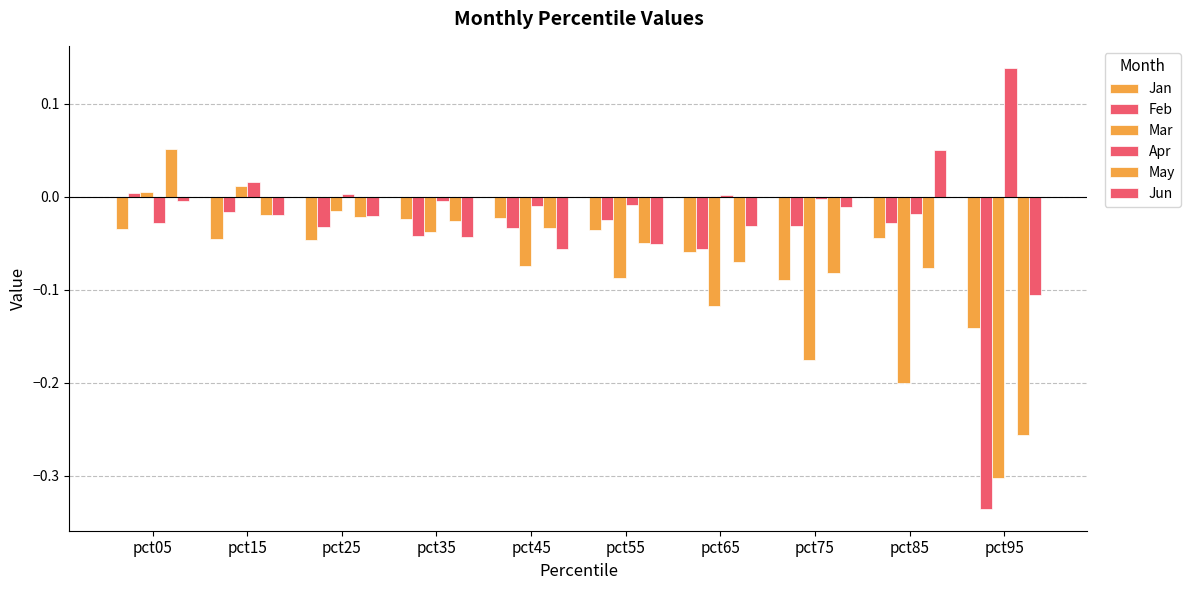

What is the difference between the maximum and minimum values in the Apr series?

0.2